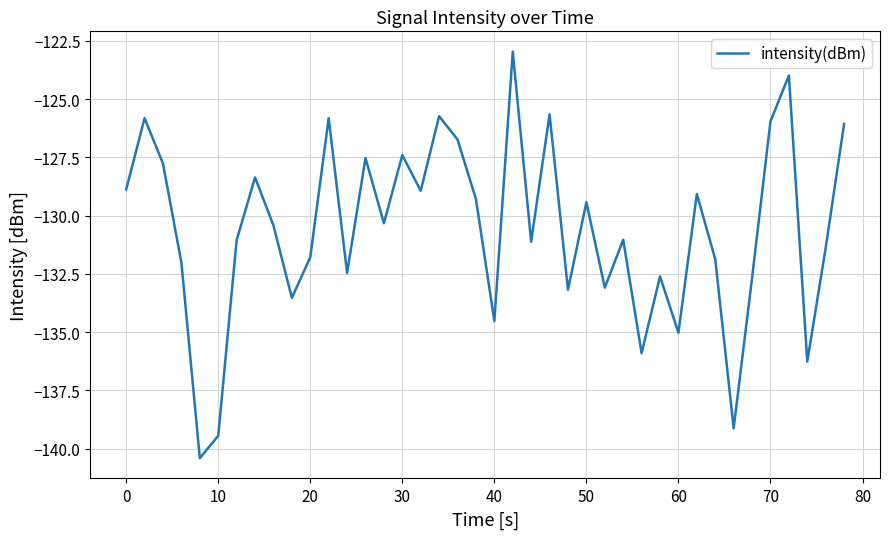

What is the minimum value shown in the chart?

-140.4